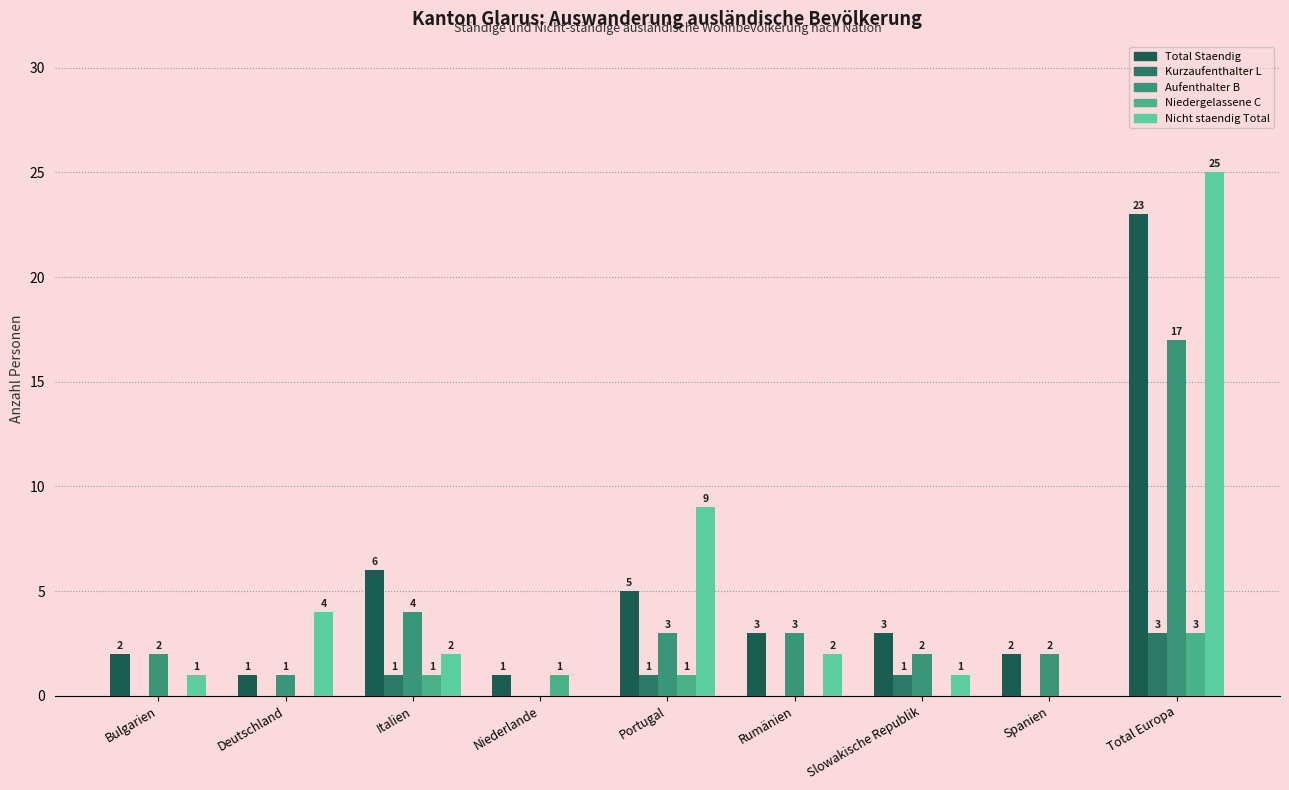

What is the difference between the maximum and minimum values in the Niedergelassene C series?

3